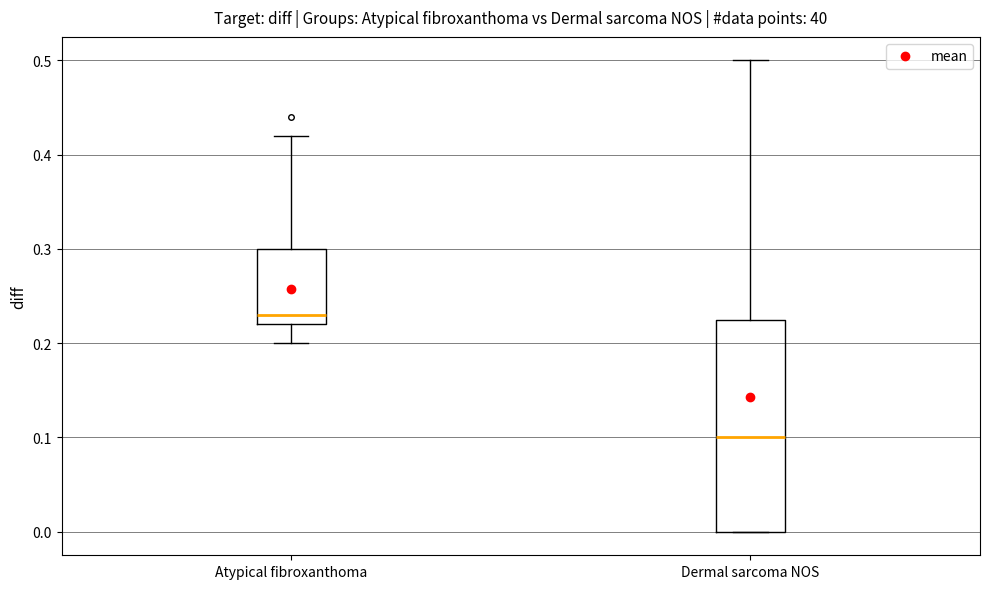

Reading left to right, transcribe this box plot: for each box, give where its median line is, the range the box spans, and where its two whiskers end, as read against the y-axis. The values are not printed on the chart, so give them approximately, as read against the axis.

Atypical fibroxanthoma: median 0.23, box 0.22 to 0.30, whiskers 0.20 to 0.42
Dermal sarcoma NOS: median 0.10, box 0.00 to 0.23, whiskers 0.00 to 0.50